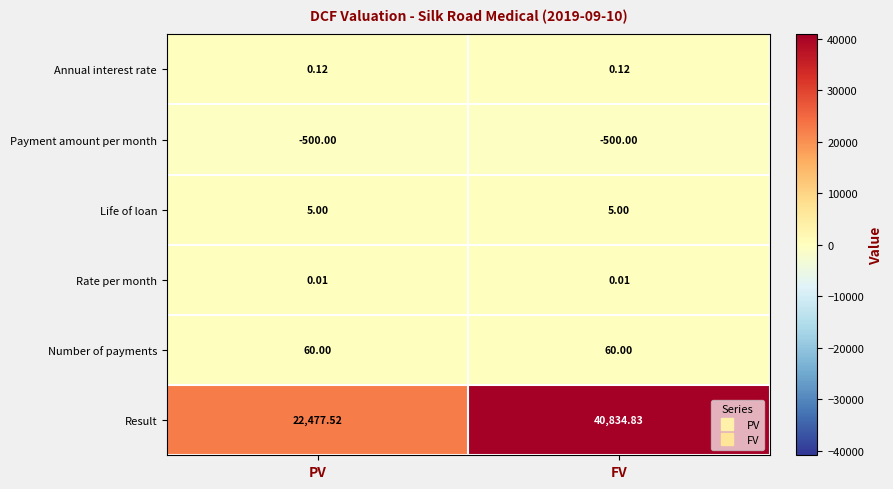

Which series has the largest total across all categories?

Result